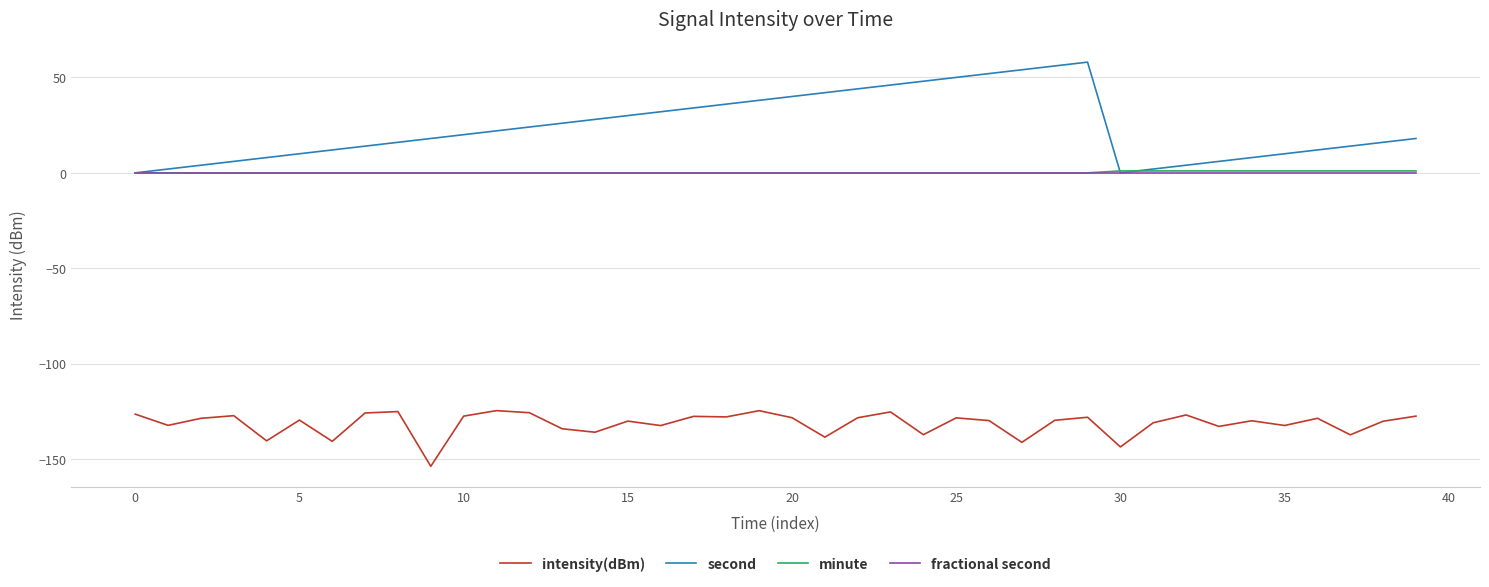

What is the smallest value displayed?

-153.7